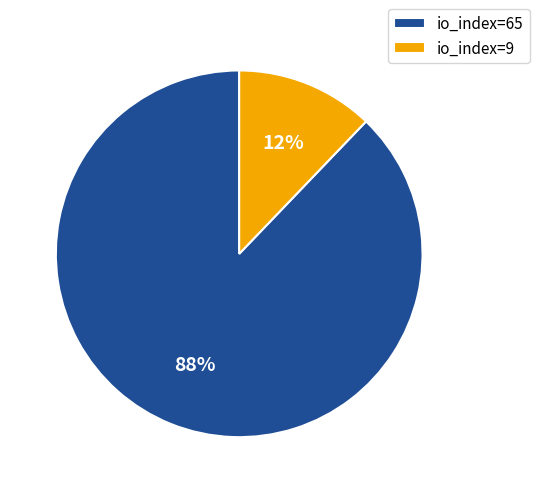

True or false: io_index=65 accounts for 88% of the total.

True